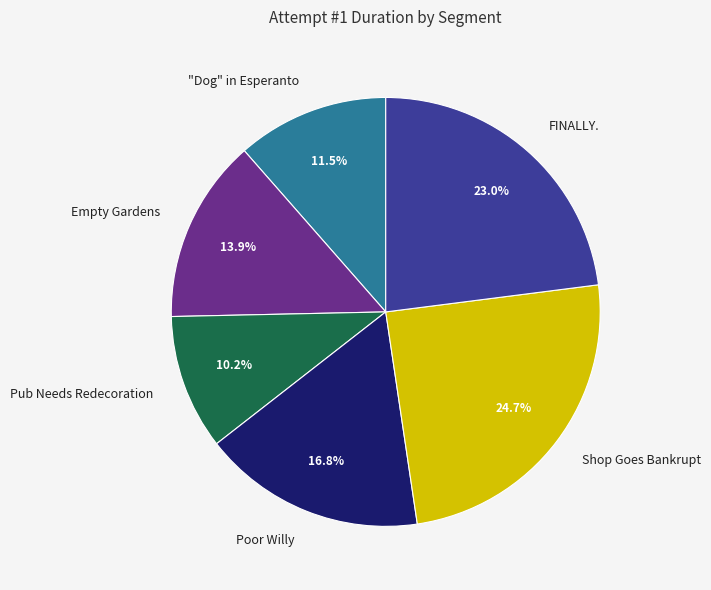

Is Poor Willy the majority of the pie?

No